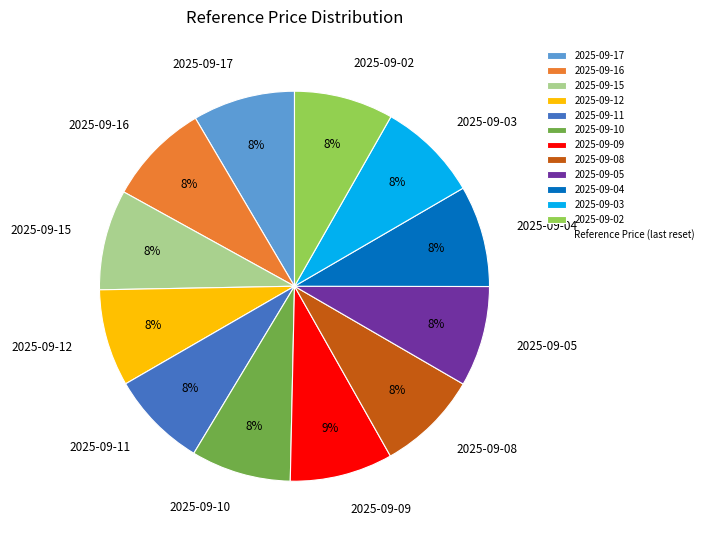

The 2025-09-04 slice represents 1% of the pie. True or false?

False